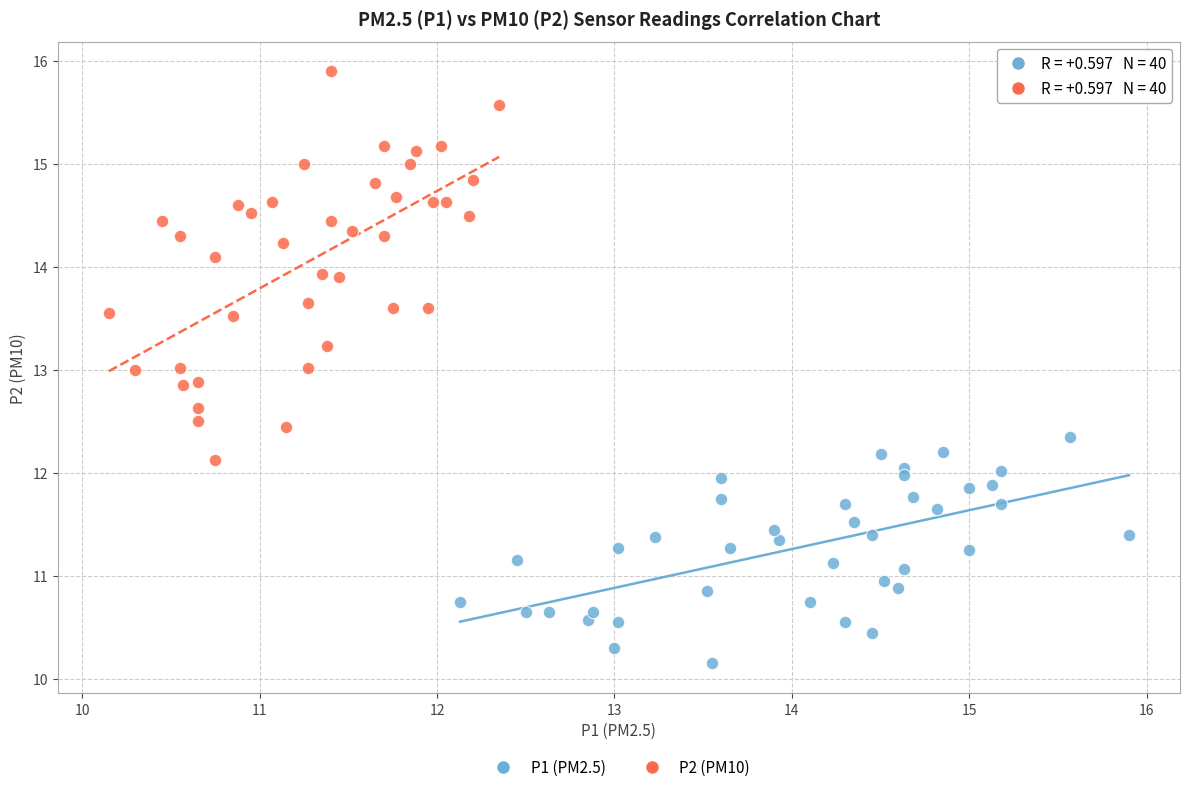

Which series contains the lowest Y value?

P1 (PM2.5)